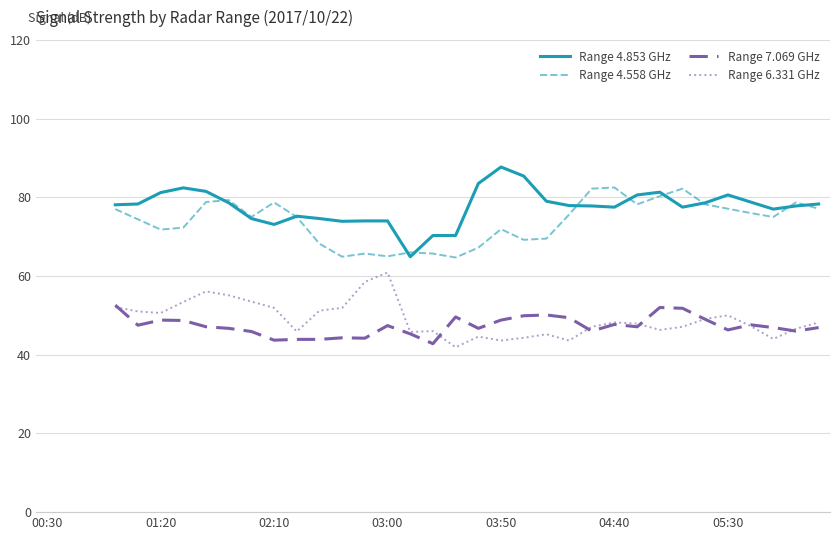

True or false: Range 4.853 GHz and Range 7.069 GHz intersect in this chart.

False